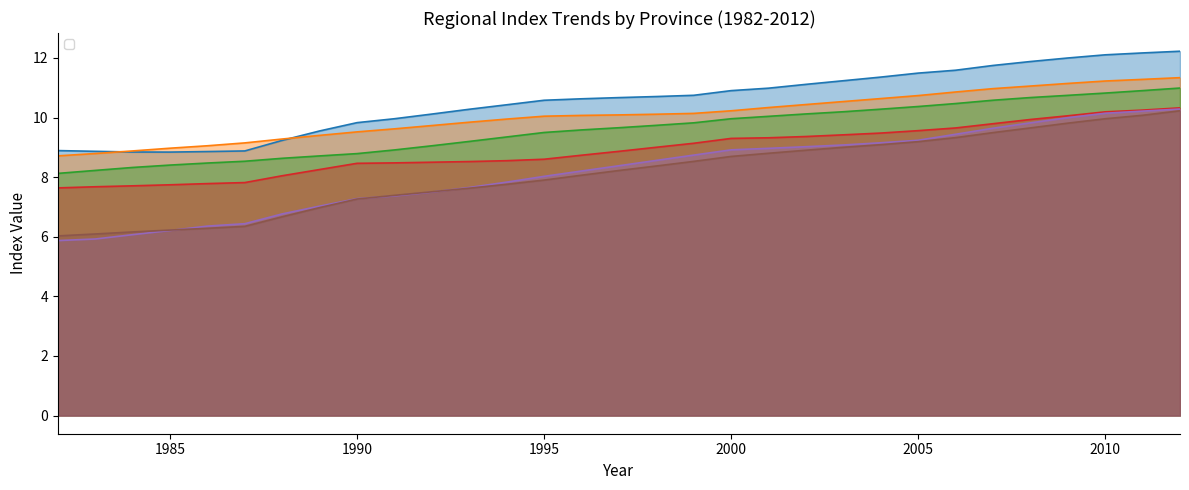

True or false: _32_Jiangsu has a value of 16.1 at 2004.

False